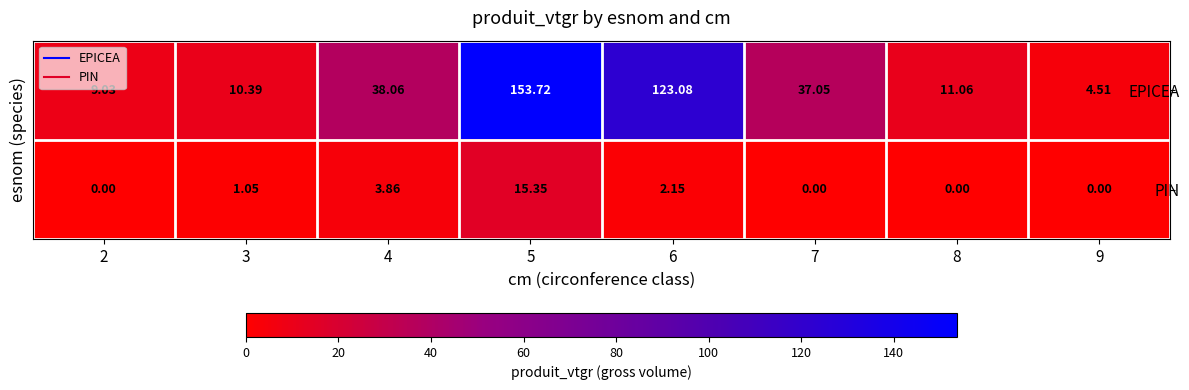

Is the value of EPICEA at 3 greater than the value of PIN at 6?

Yes